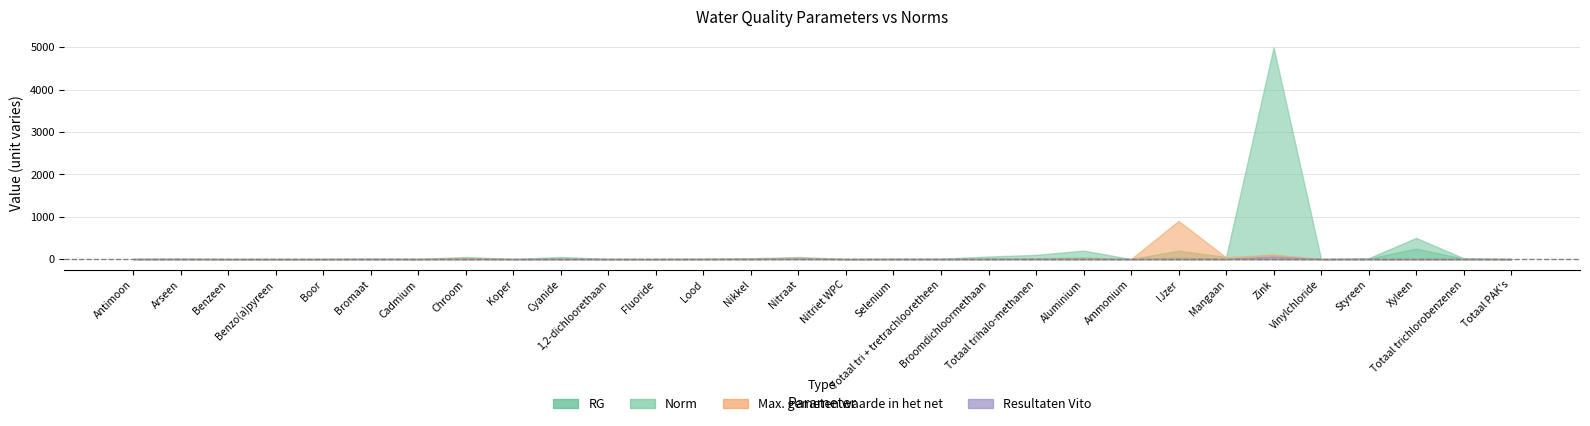

True or false: Resultaten Vito has a value of 38.6 at Lood.

False